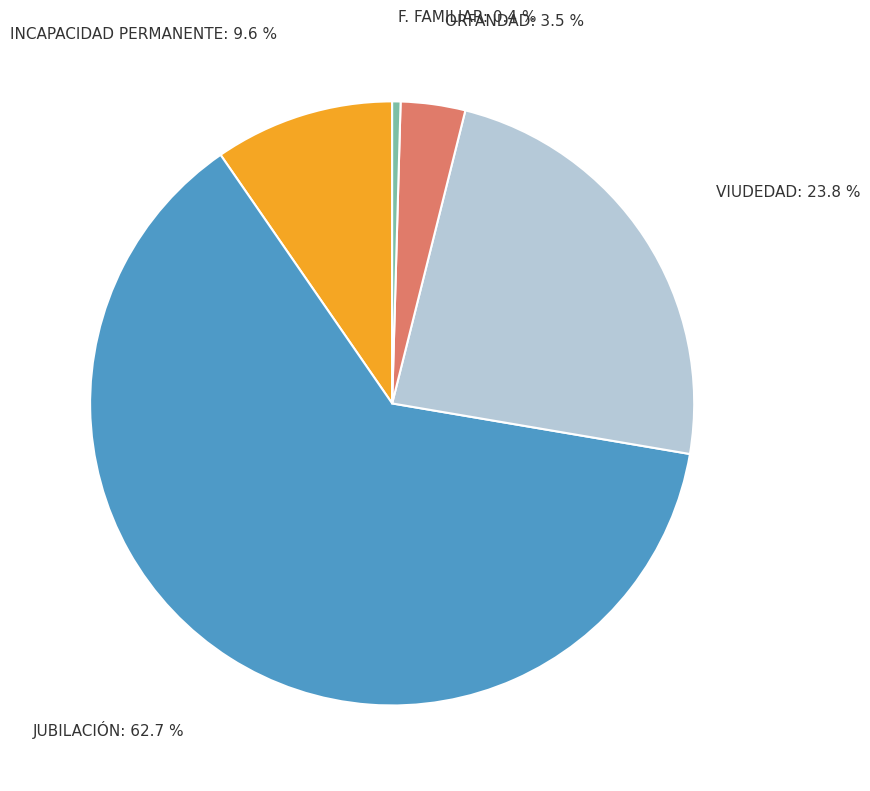

Rank the categories by value from highest to lowest.

JUBILACIÓN, VIUDEDAD, INCAPACIDAD PERMANENTE, ORFANDAD, F. FAMILIAR